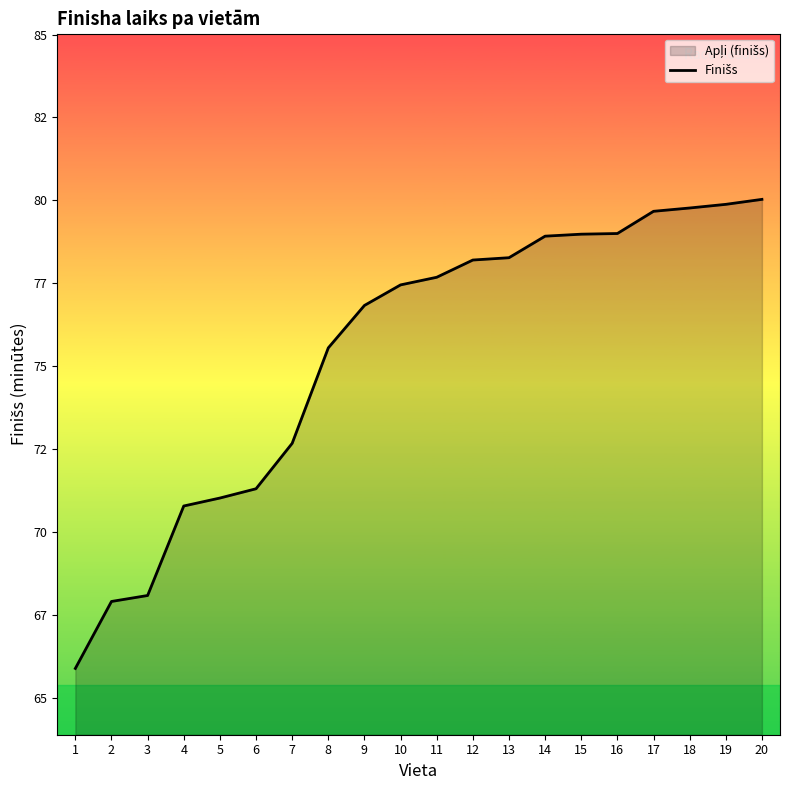

At which label is the value closest to 72?

7